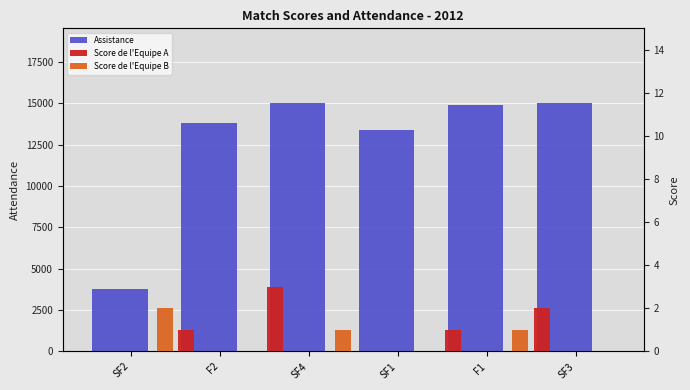

What is the minimum value for Assistance?

3777